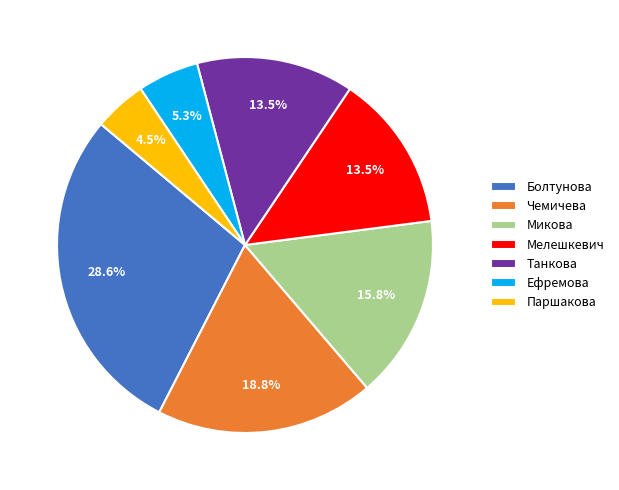

How many slices are in this pie chart?

7